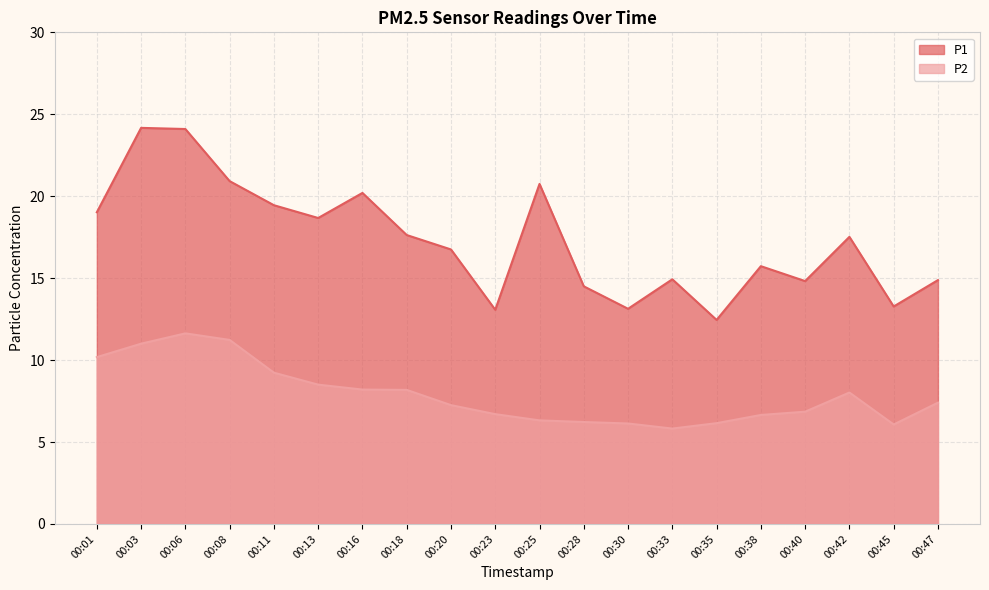

At which category does P1 reach its first local valley?

00:13